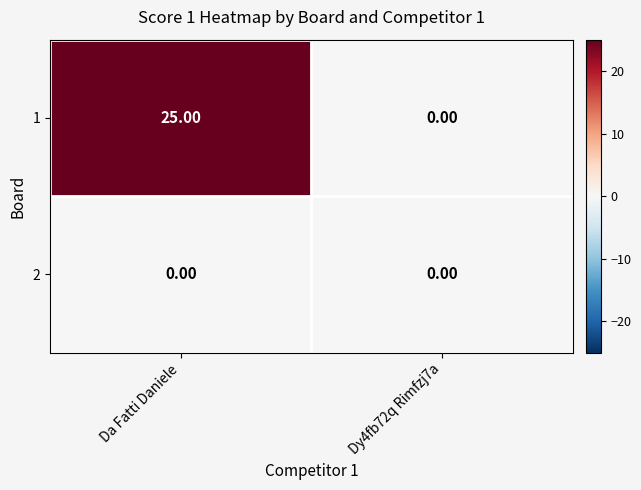

Which series has the largest range (max minus min)?

1